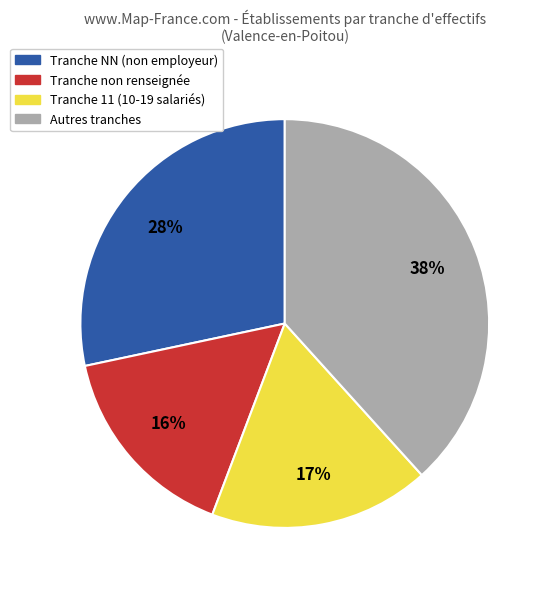

How many slices are in this pie chart?

4